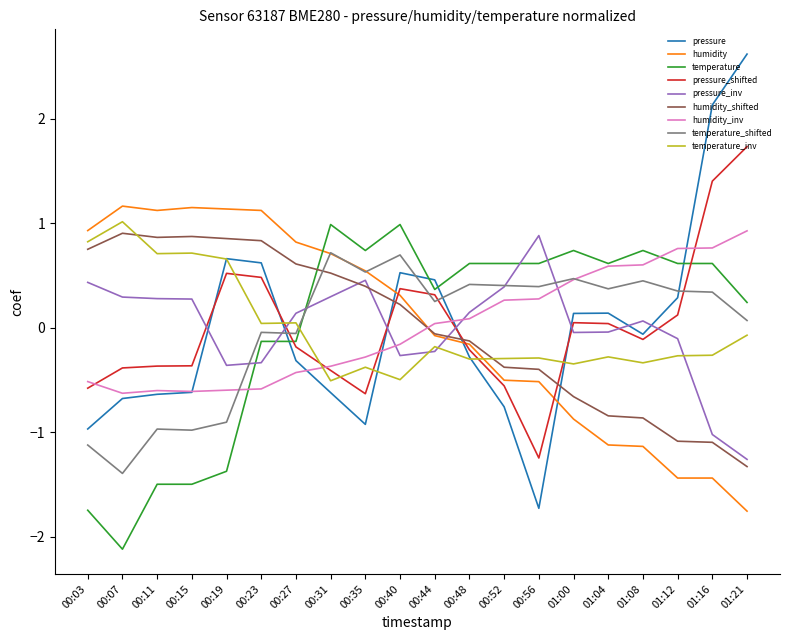

The value of pressure at 00:03 is -0.2. True or false?

False